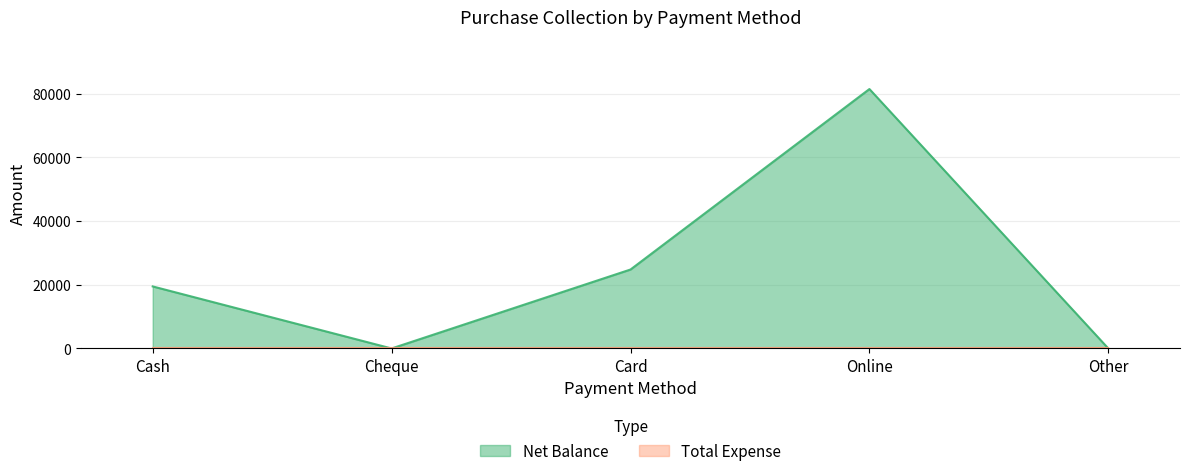

What is the change in value from Cash to Cheque?

-19470